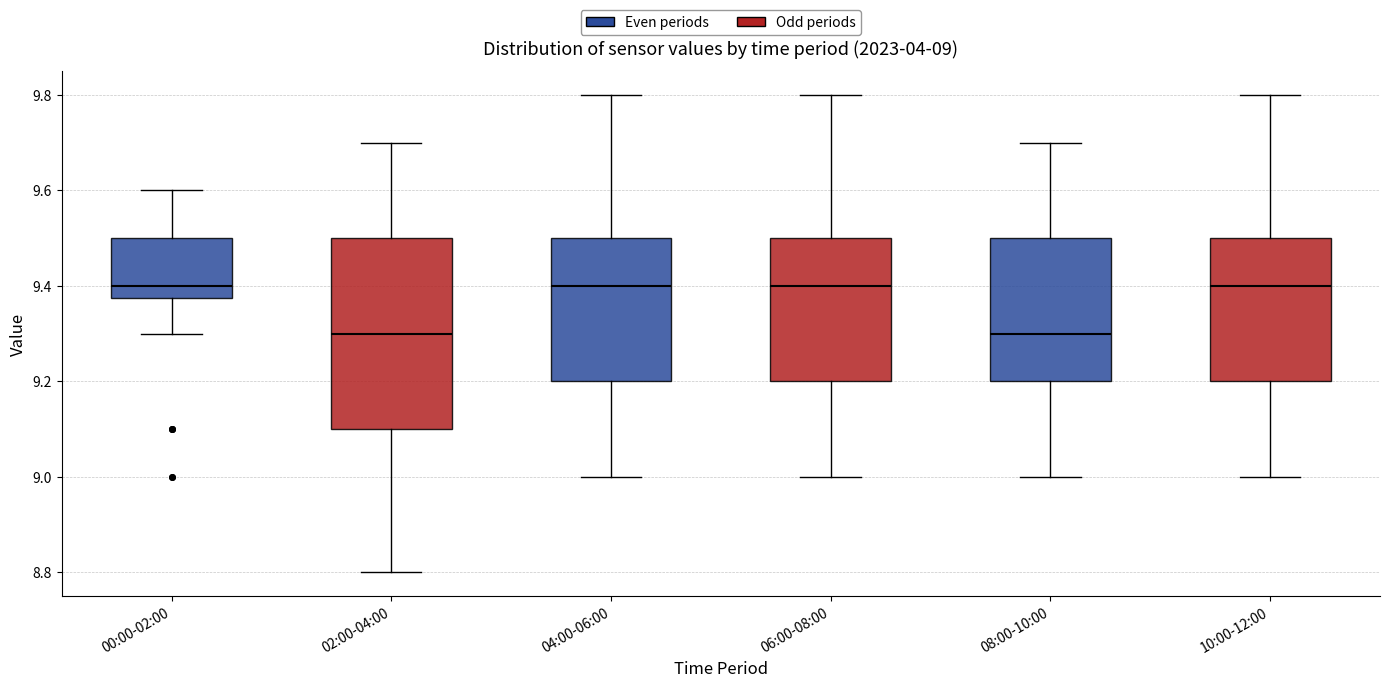

Which box is the tallest, from its lower edge to its upper edge?

02:00-04:00